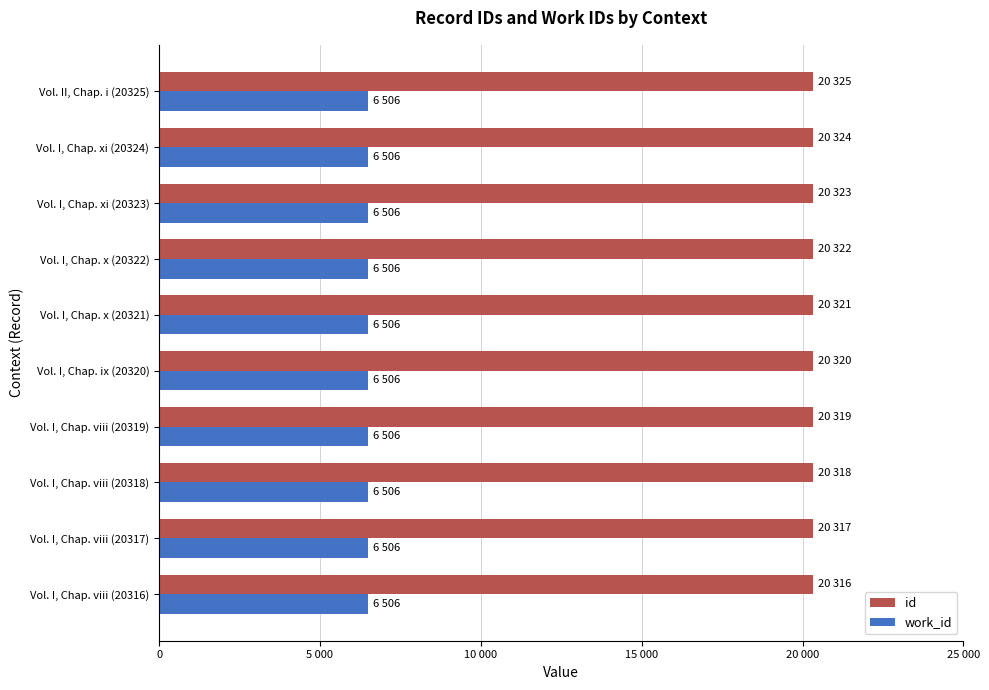

What are all the series names shown in the legend?

id, work_id